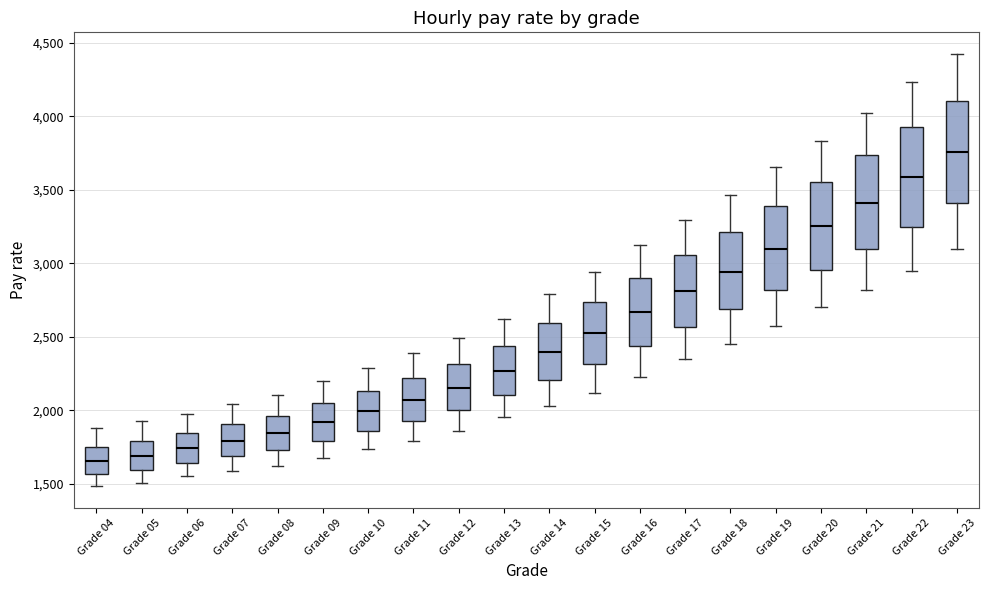

Where is the upper edge of the box for Grade 07 on the y-axis? The values are not printed on the chart, so give them approximately, as read against the axis.

1900